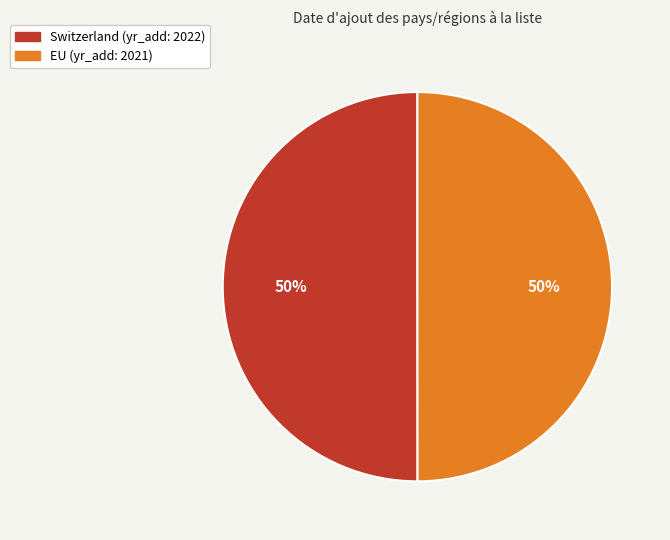

Combined, do Switzerland and EU account for over 50%?

Yes